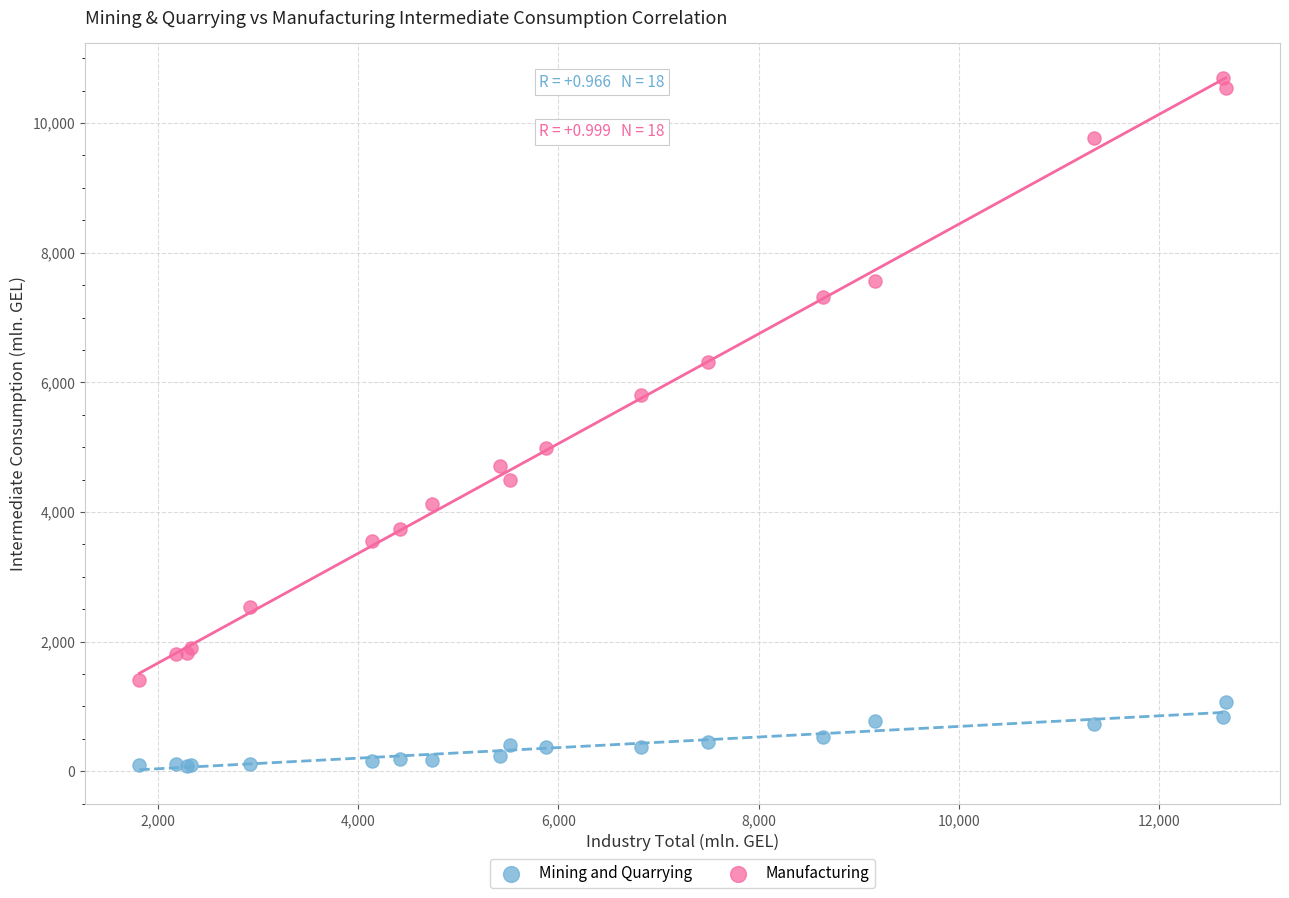

Which series contains the lowest Y value?

Mining and Quarrying